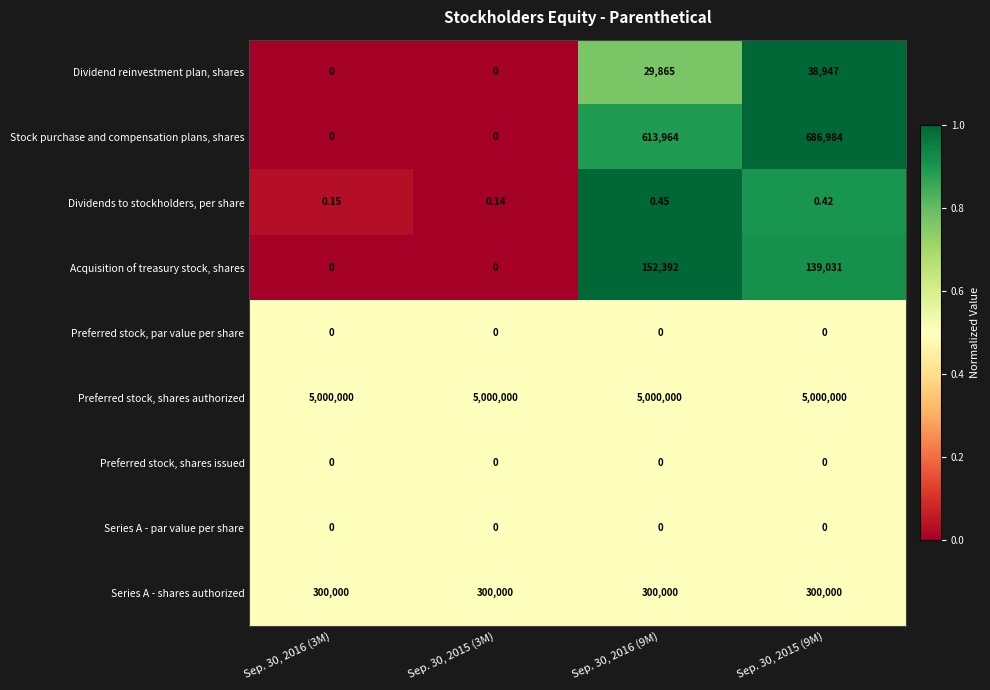

Is the value of Acquisition of treasury stock, shares at Sep. 30, 2015 (3M) greater than the value of Dividends to stockholders, per share at Sep. 30, 2015 (3M)?

No